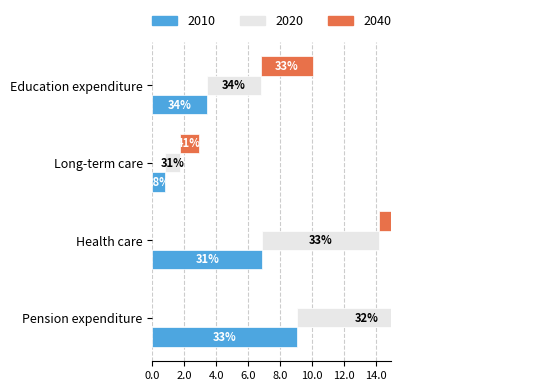

List the labels in order of 2010 value, largest first.

Pension expenditure, Health care, Education expenditure, Long-term care